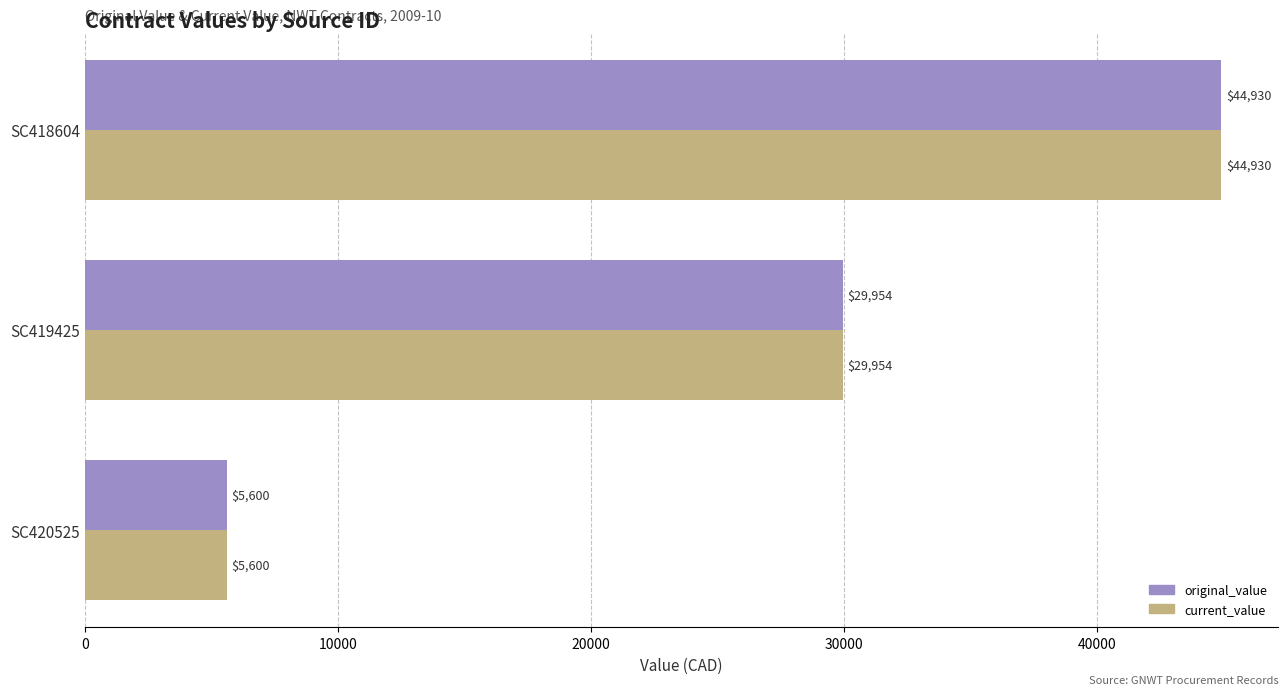

At which category is the sum across all series the highest?

SC418604